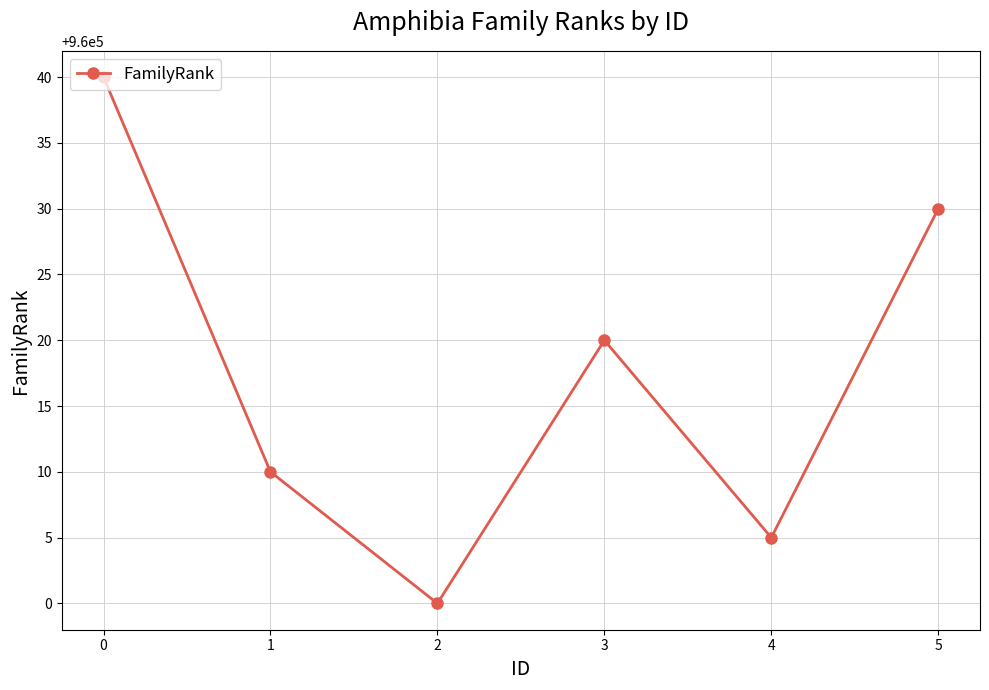

What is the ratio of the value at 1 to the value at 0?

1.0